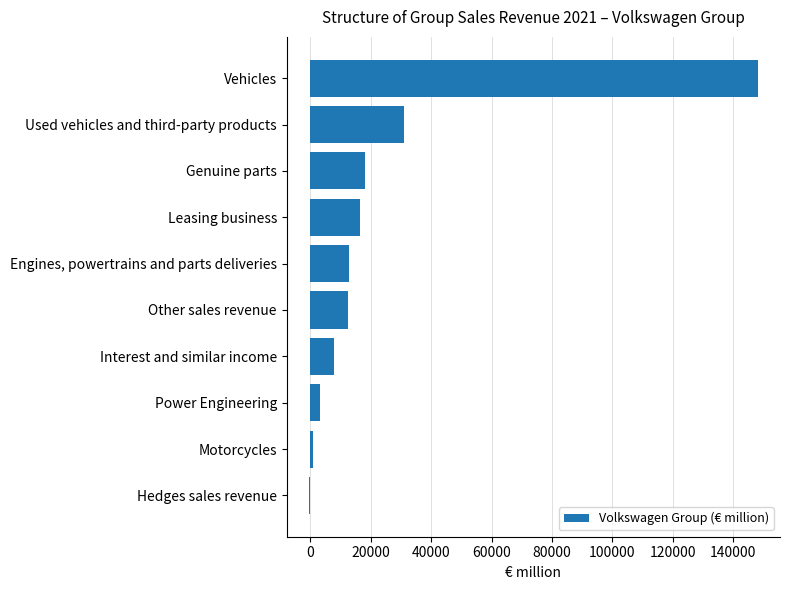

Is it true that the value at Other sales revenue is 5065?

False